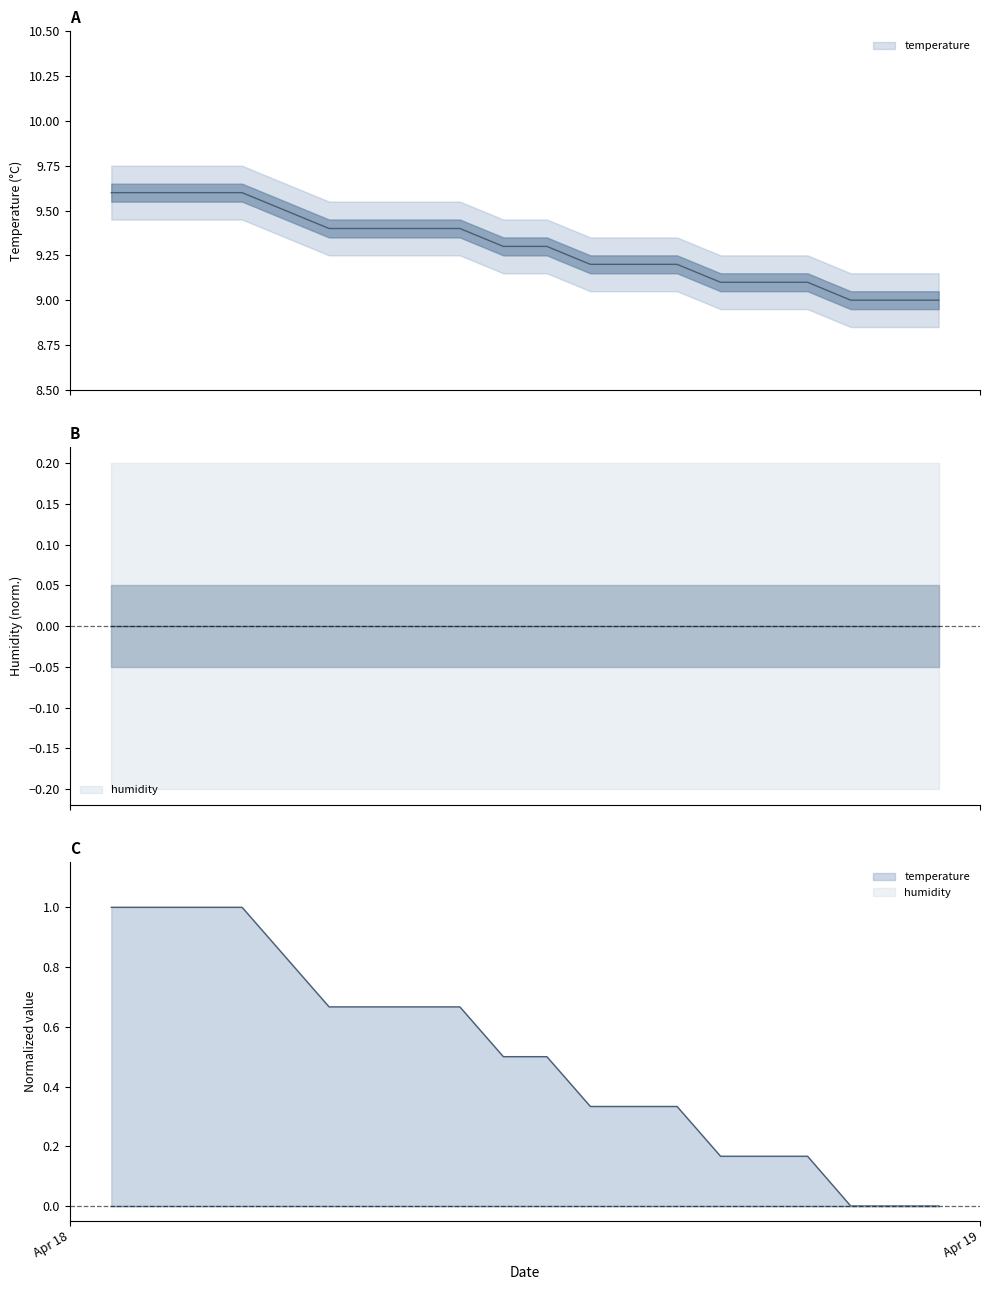

What is the maximum value shown in the chart?

9.6